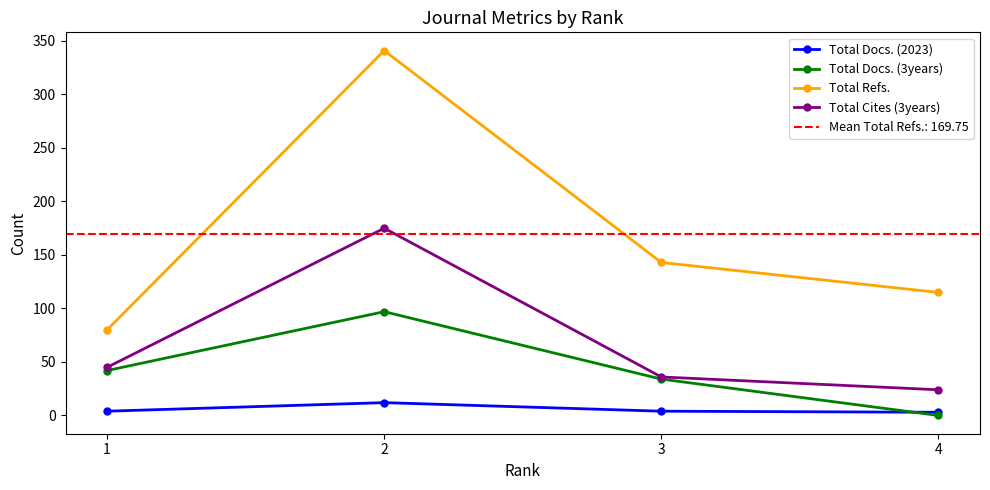

At which label does Total Docs. (3years) first exceed 42?

2